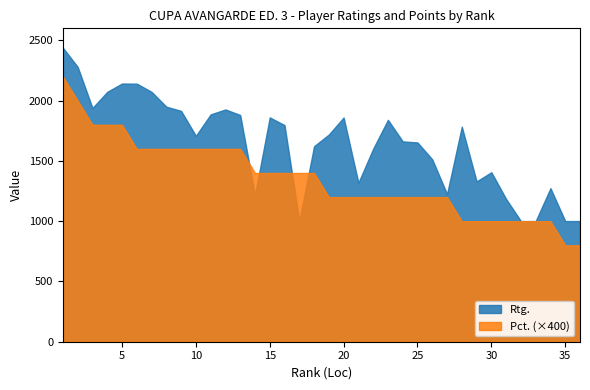

Which series has the widest spread of values?

Rtg.